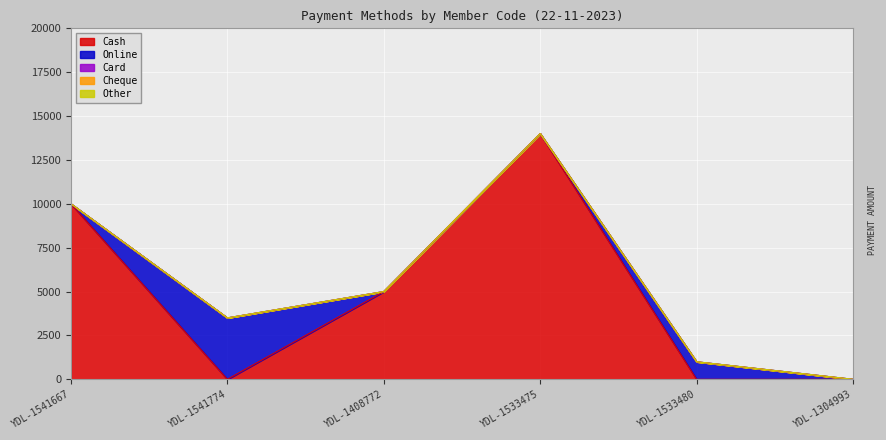

What is the spread (max minus min) of values at YDL-1541667?

10000